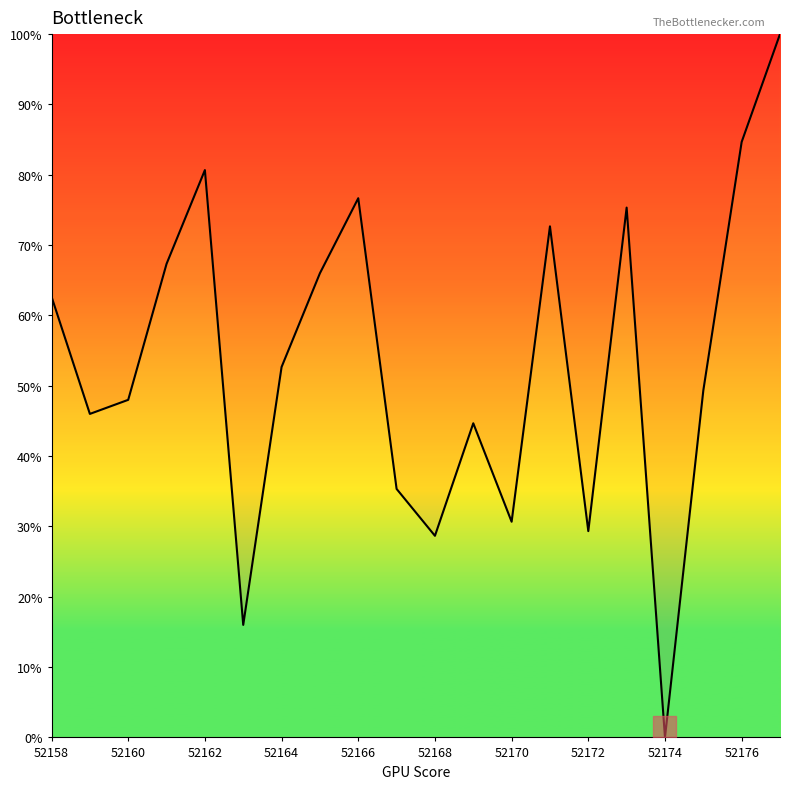

Which has a higher value, 11 or 12?

11